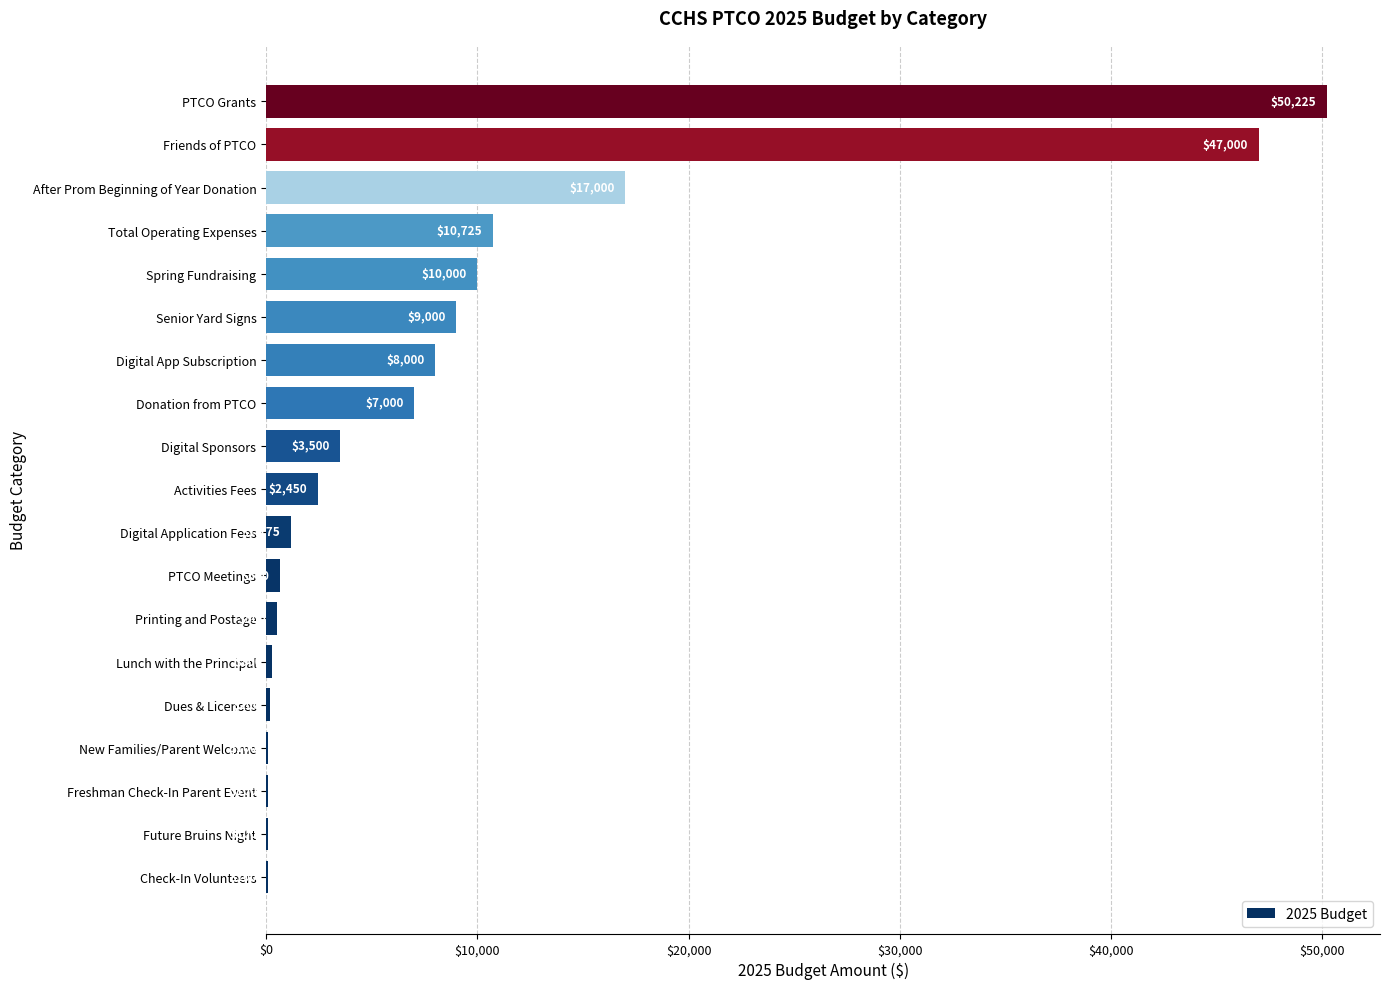

Are the bars horizontal?

Yes